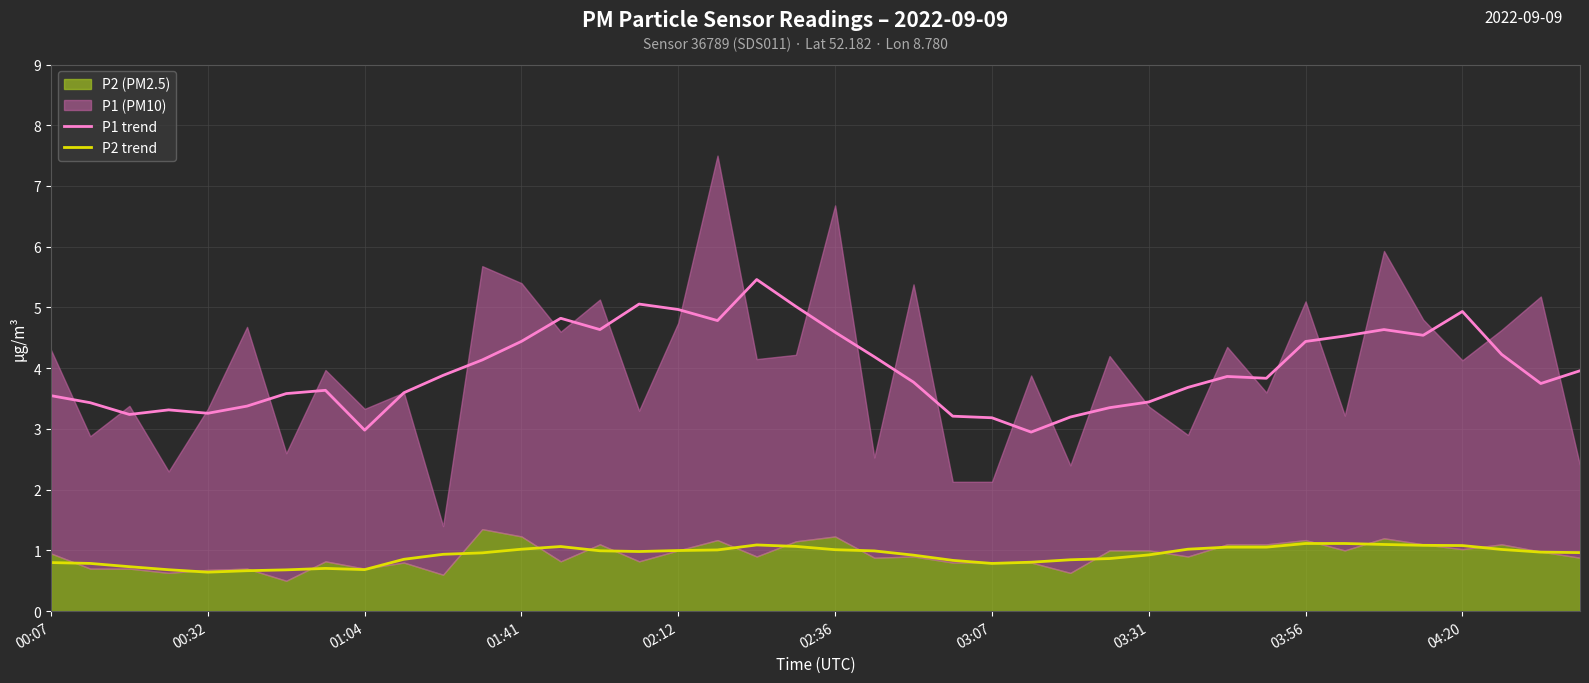

At which category is the sum across all series the highest?

18